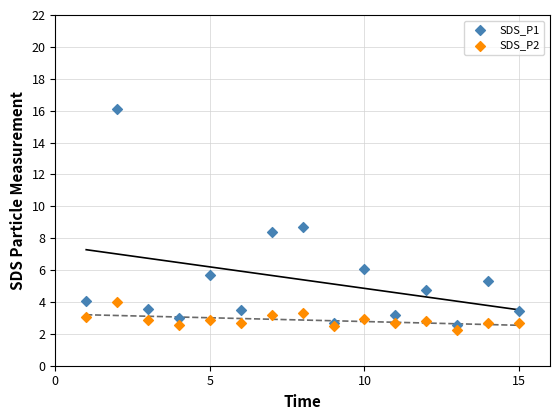

In the SDS_P1 series, what Y value is closest to 9?

8.7